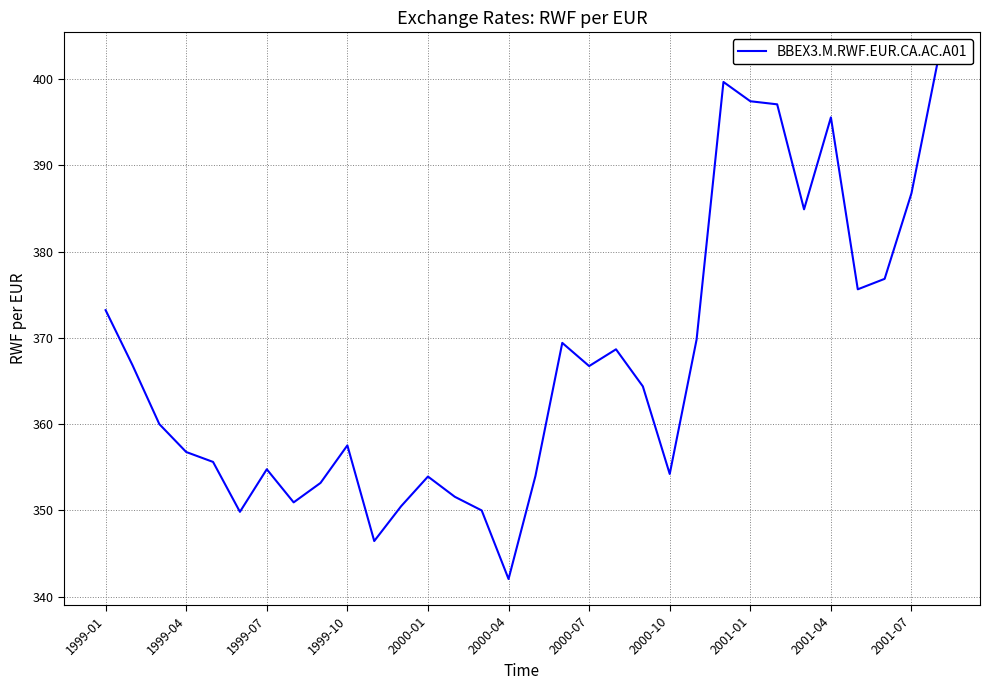

The chart shows a value of 384.9 at 26. True or false?

True